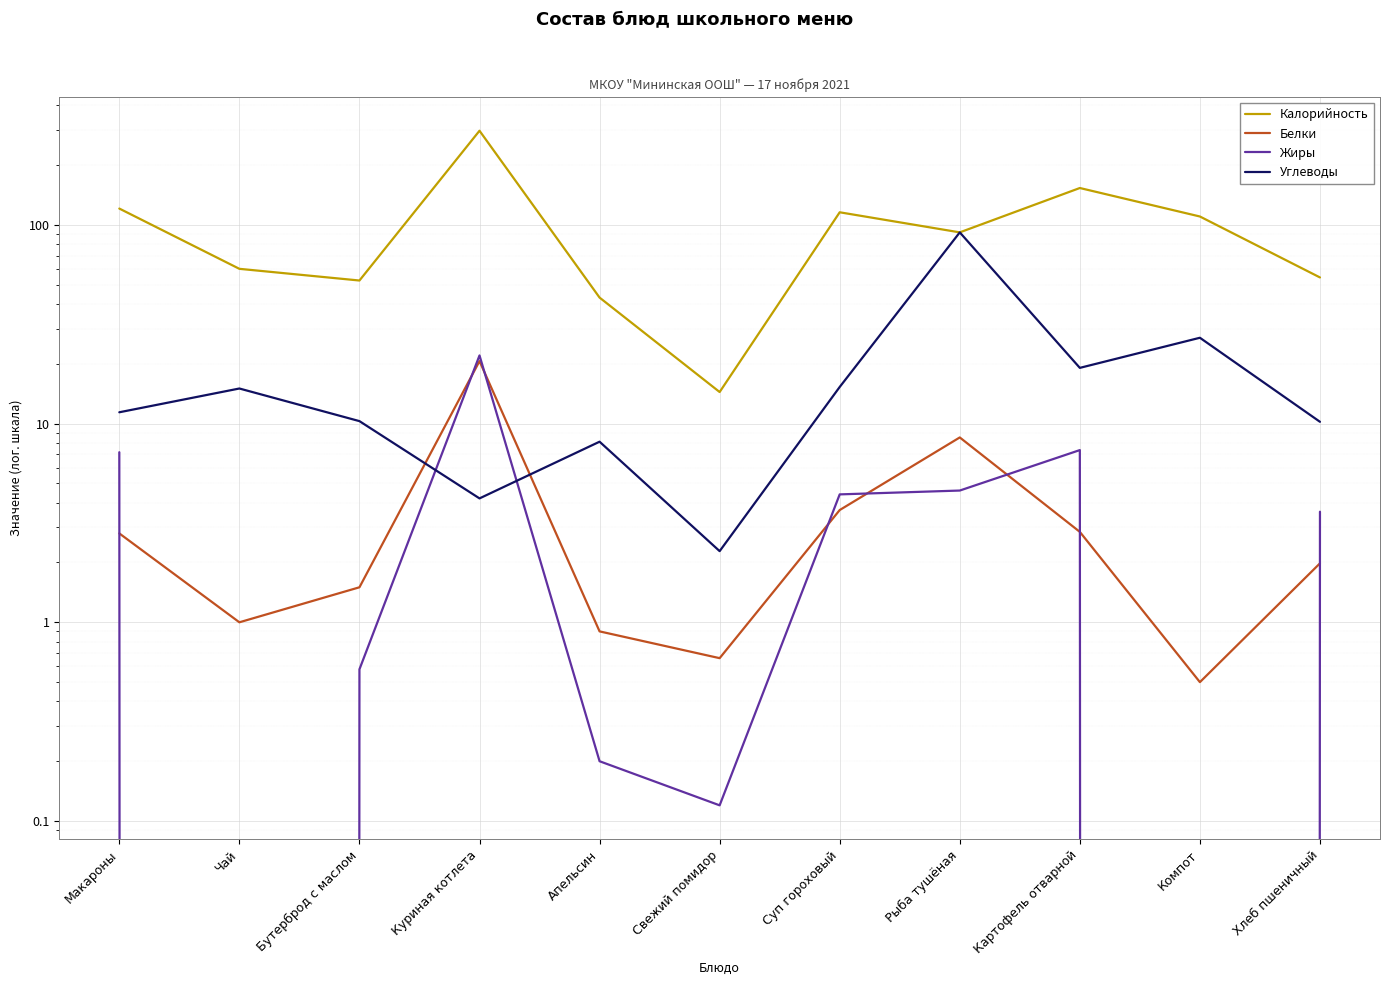

At which label is Белки closest to 10?

Рыба тушёная